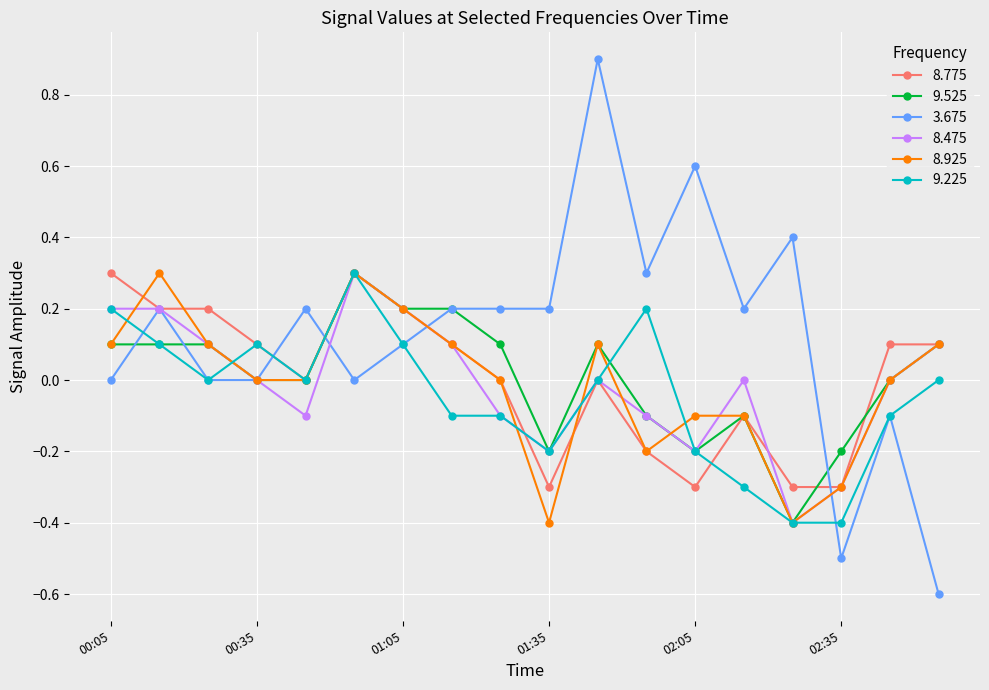

Which series has the largest total across all categories?

3.675